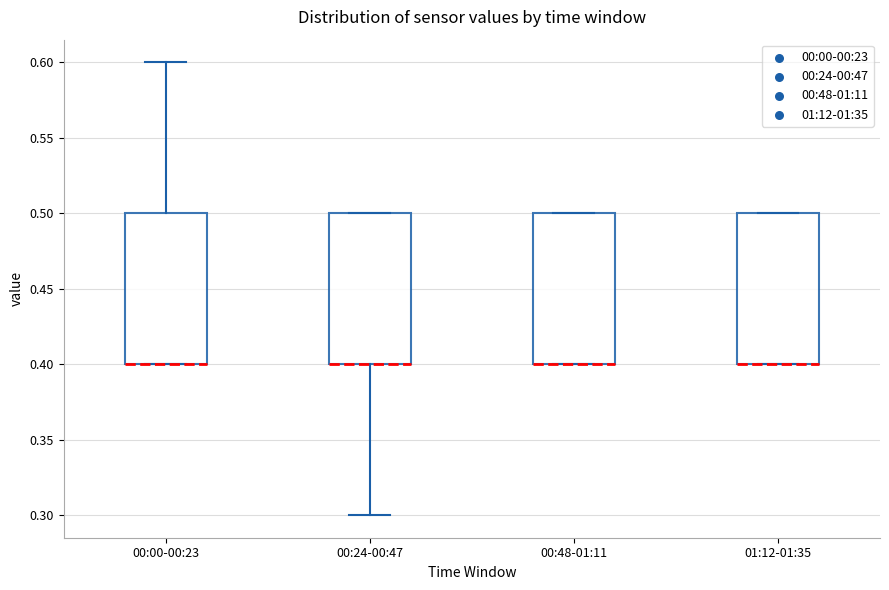

Where is the upper edge of the box for 01:12-01:35 on the y-axis? The values are not printed on the chart, so give them approximately, as read against the axis.

0.5